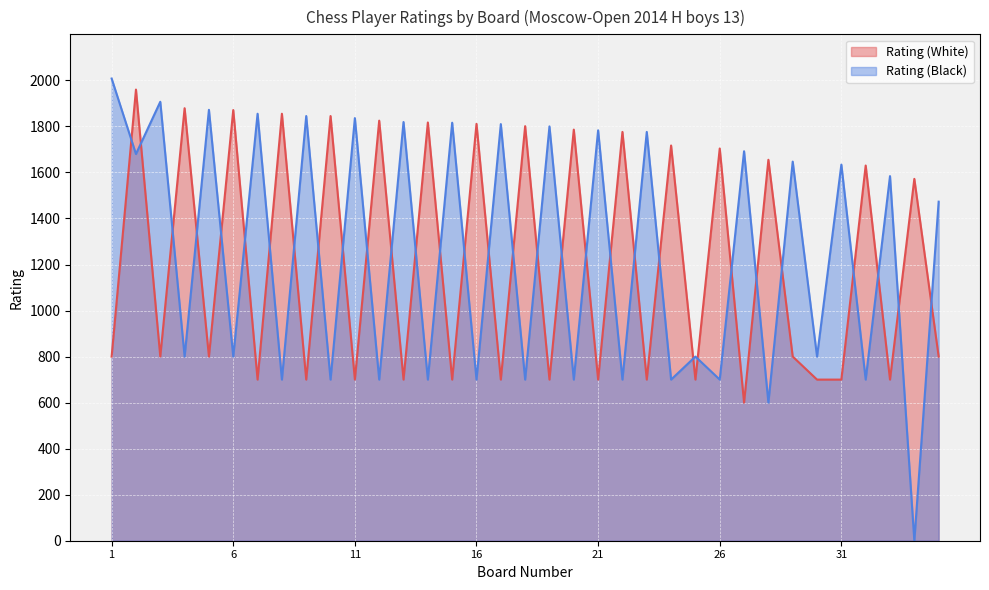

True or false: Rating (White) has more than 0 interior local peaks.

True